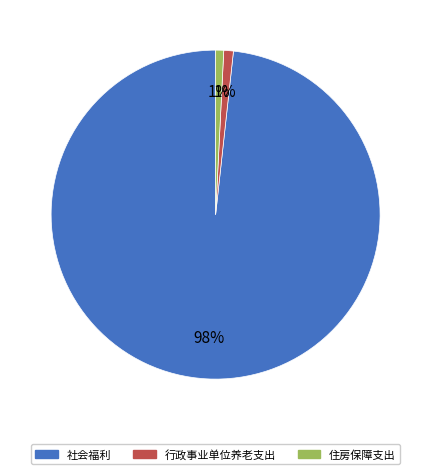

Which has a higher value, 社会福利 or 行政事业单位养老支出?

社会福利